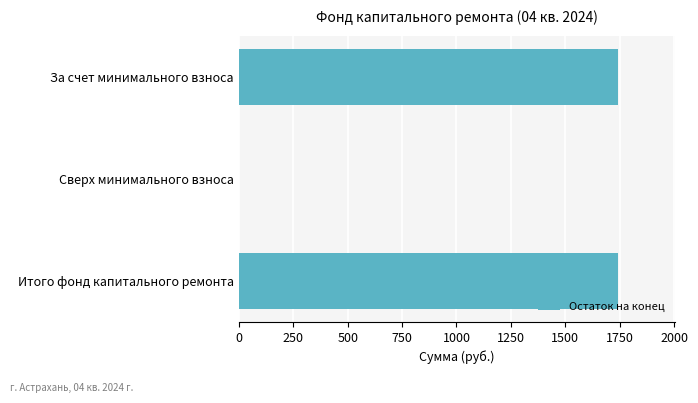

What is the maximum value shown in the chart?

1740.9